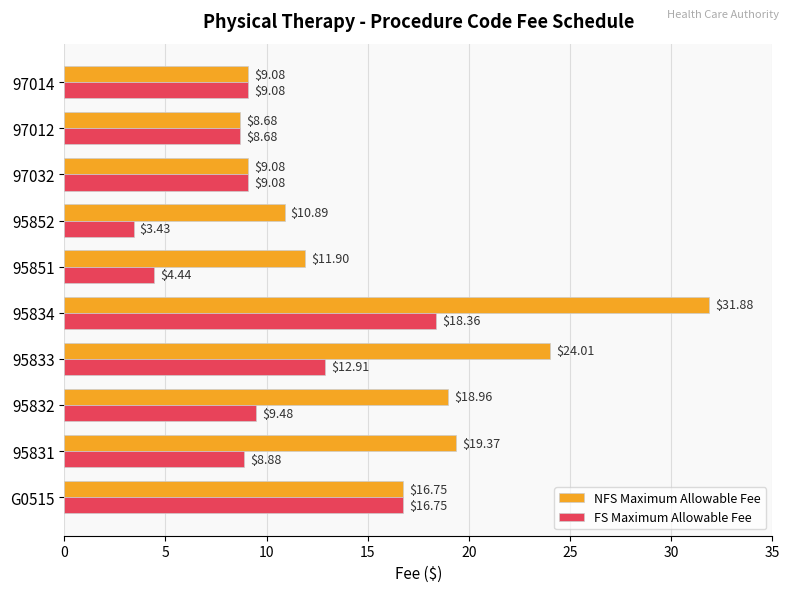

Which series has the largest range (max minus min)?

NFS Maximum Allowable Fee